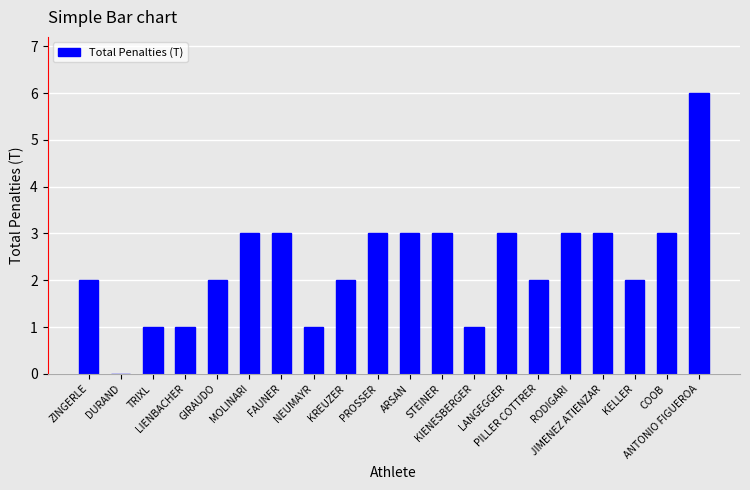

What is the change in value from KREUZER to ANTONIO FIGUEROA?

+4